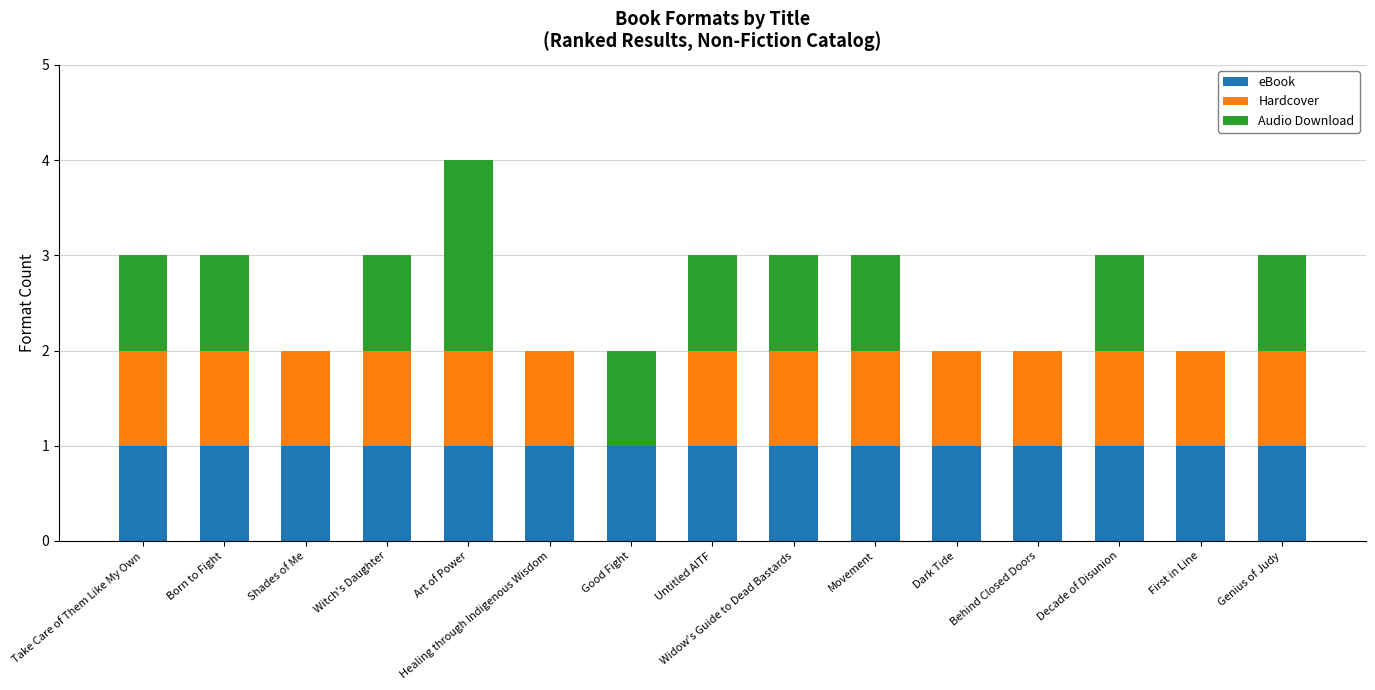

How many series are shown in this chart?

3